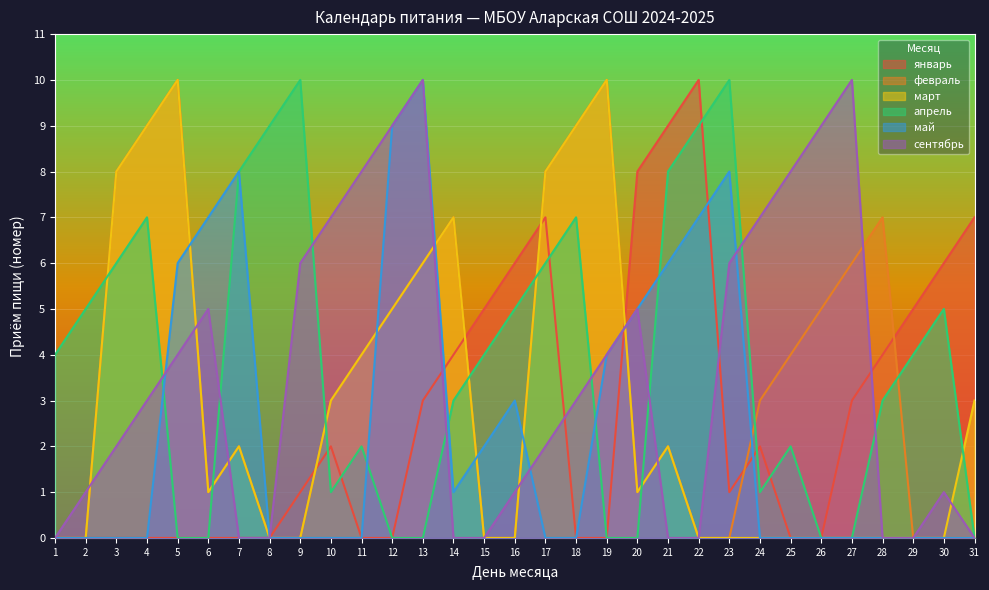

How many values in февраль are above zero?

20